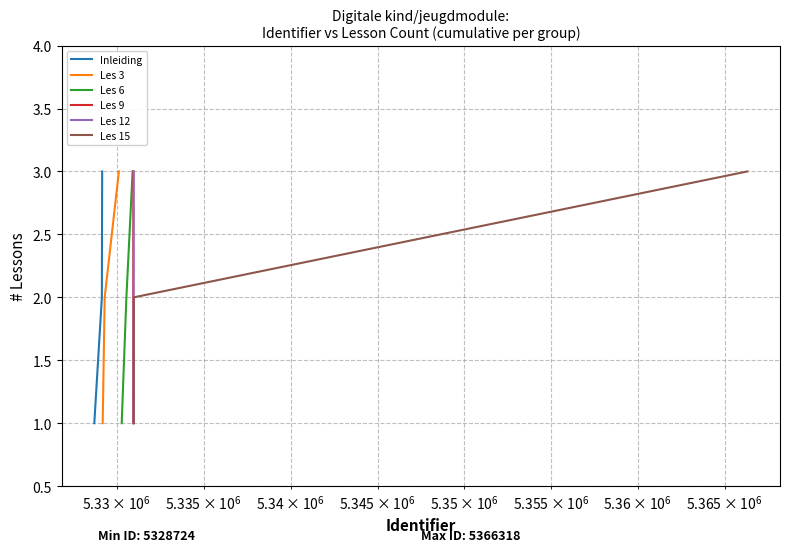

Is the value of Les 3 at $\mathdefault{10^{6}}$ greater than the value of Les 12 at $\mathdefault{10^{6}}$?

No